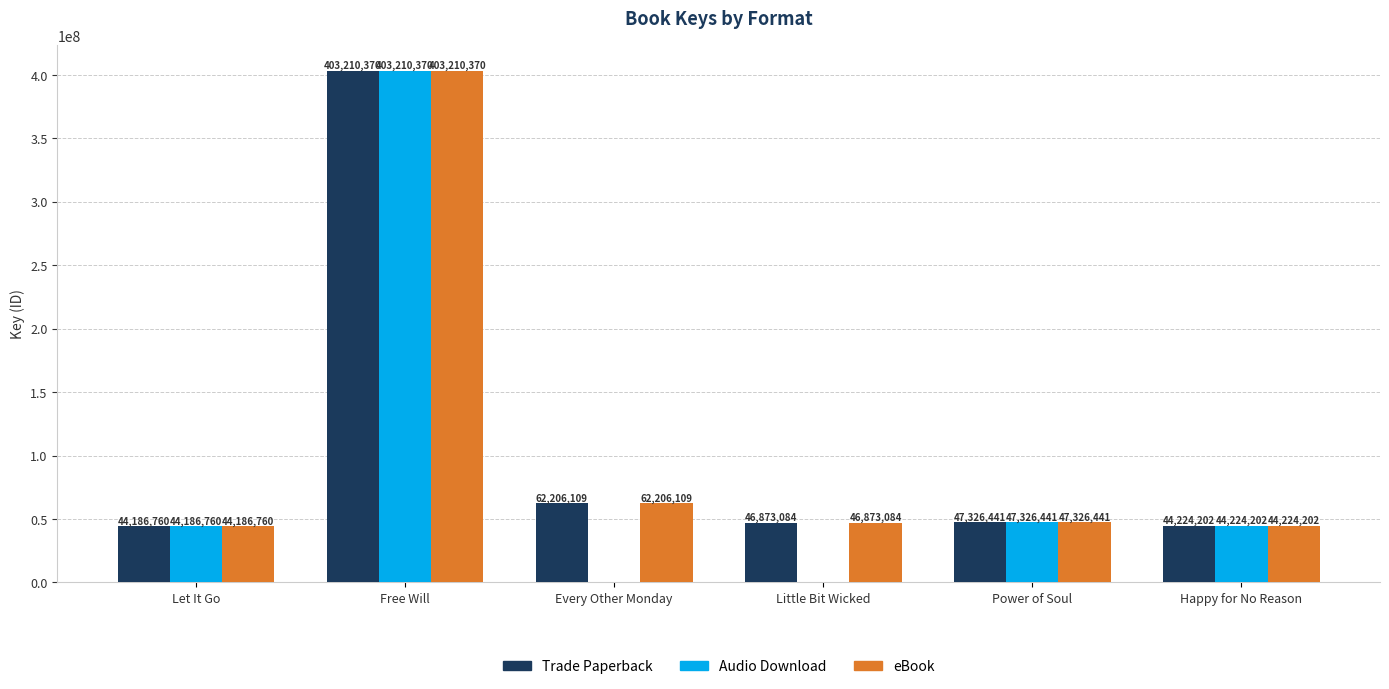

What is the total value across all series at Let It Go?

132560280